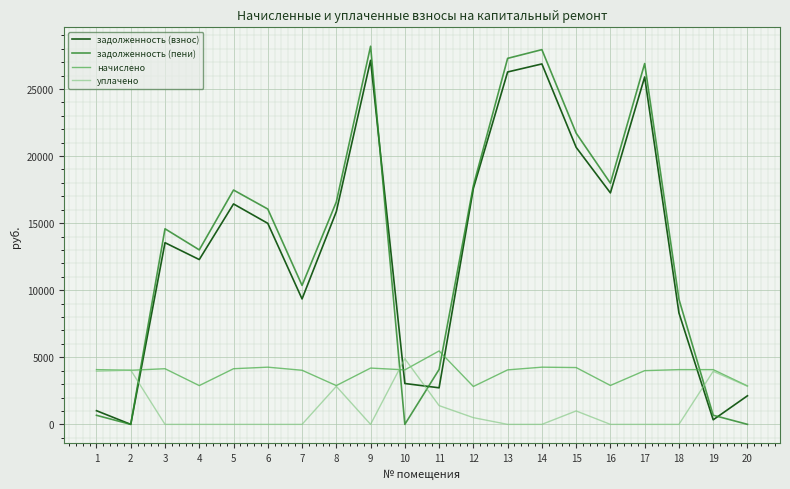

True or false: уплачено and задолженность (пени) cross at least once.

True